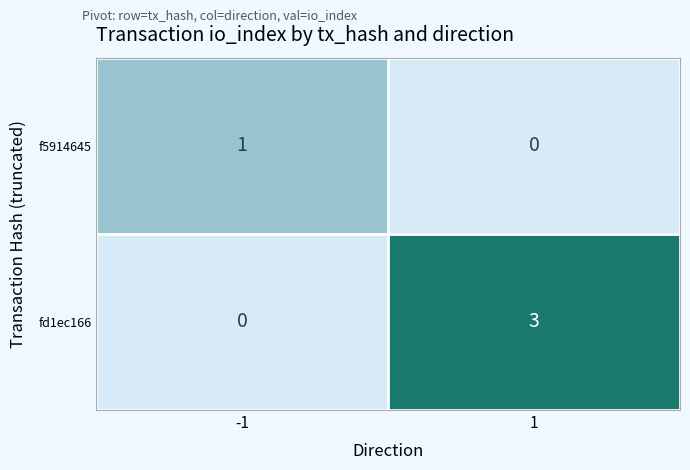

Reading left to right, extract all data points from this chart.

f5914645: -1=1	1=0
fd1ec166: -1=0	1=3